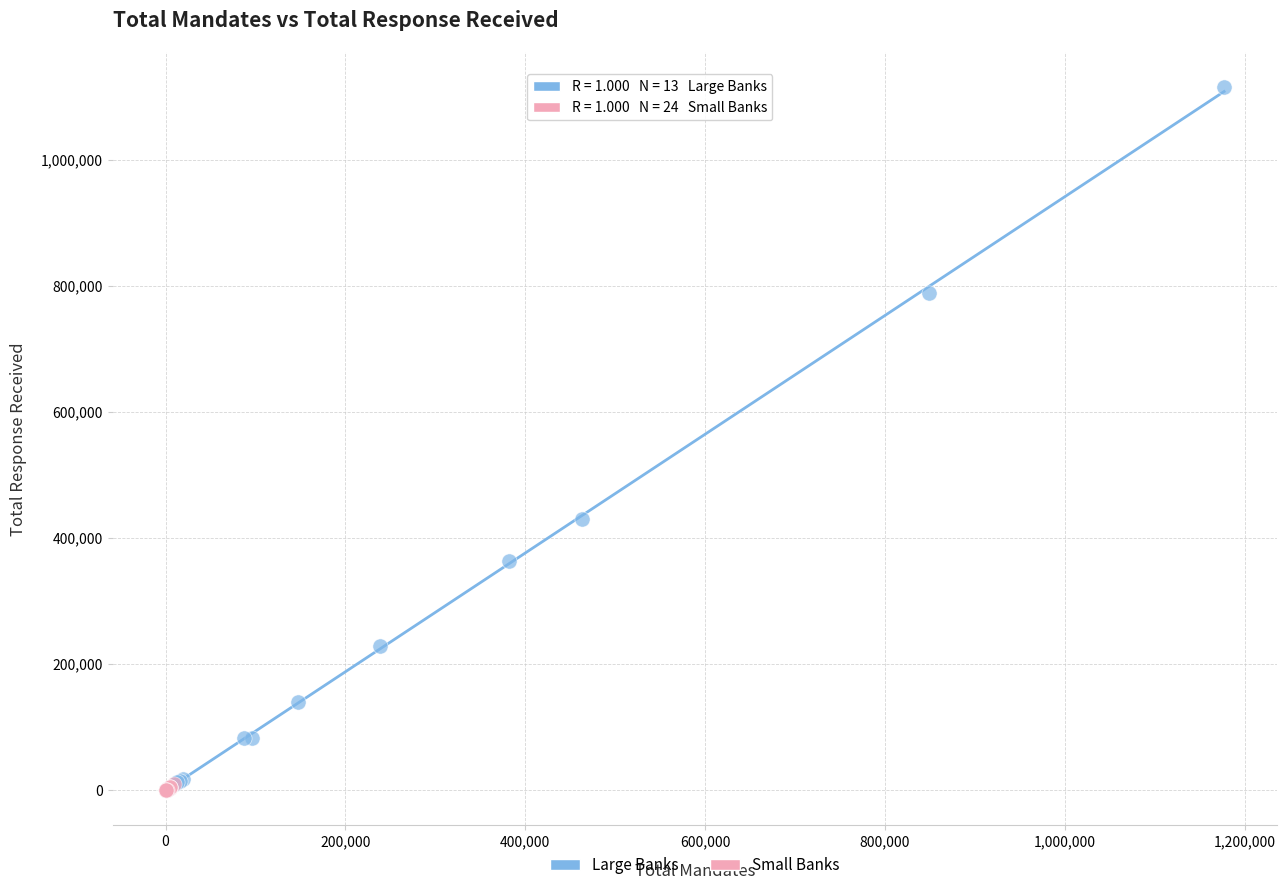

Which series has the largest Y range (max minus min)?

Large Banks